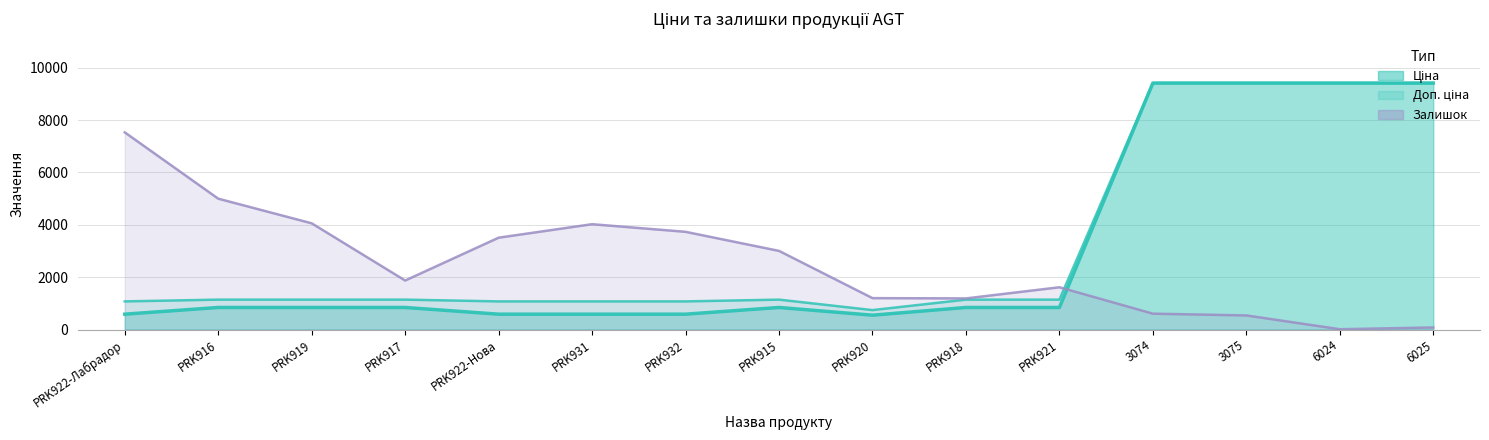

Reading left to right, transcribe all the data shown in this chart.

Доп. ціна: 1074.5	1142.1	1142.1	1142.1	1074.5	1074.5	1074.5	1142.1	742.0	1142.1	1142.1	9416.9	9416.9	9416.9	9416.9
Ціна: 586.0	842.8	842.8	842.8	586.0	586.0	586.0	842.8	547.8	842.8	842.8	9416.9	9416.9	9416.9	9416.9
Залишок (масштаб): 7533.5	4999.9	4058.2	1872.2	3508.9	4024.6	3733.1	3004.4	1199.5	1188.3	1614.3	605.4	538.1	11.2	78.5